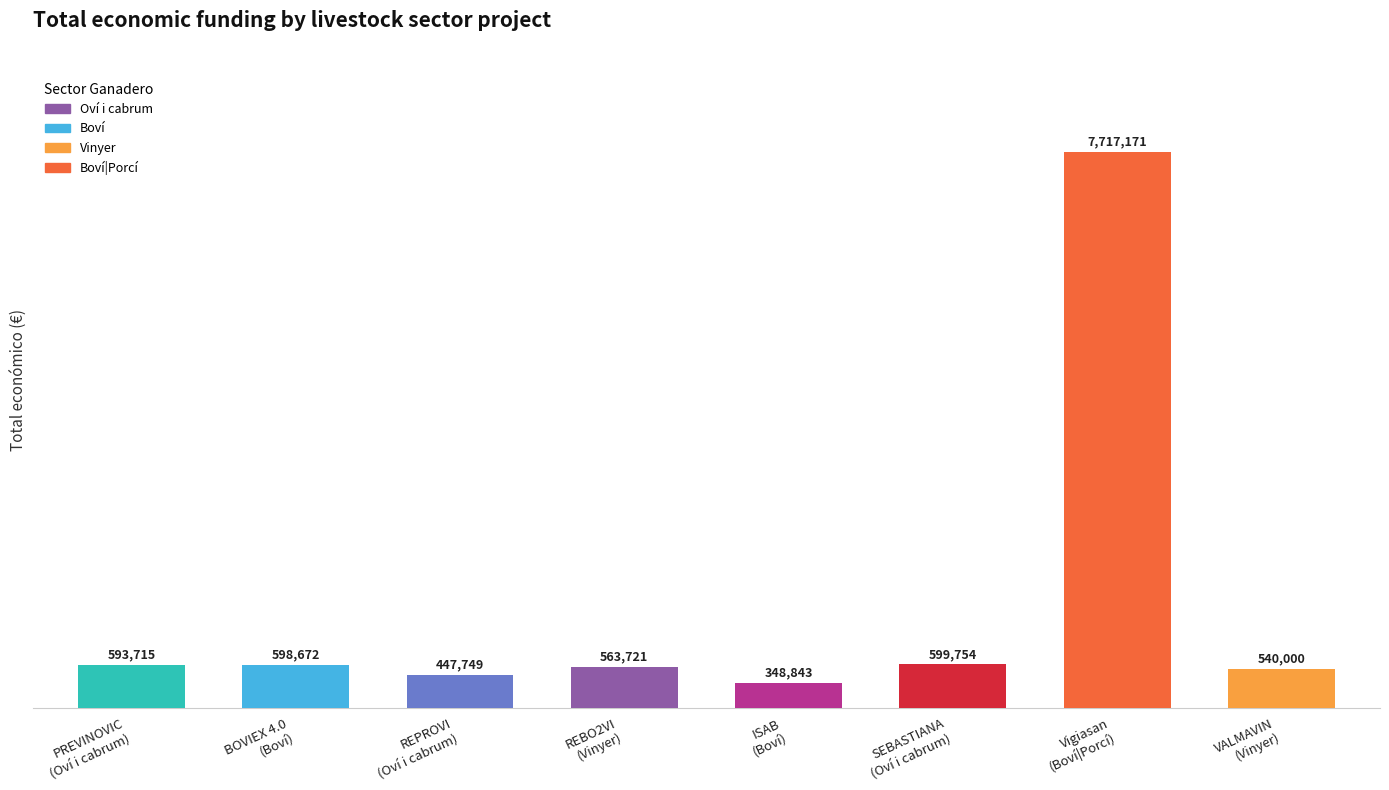

The chart shows a value of 936638 at Boví. True or false?

False